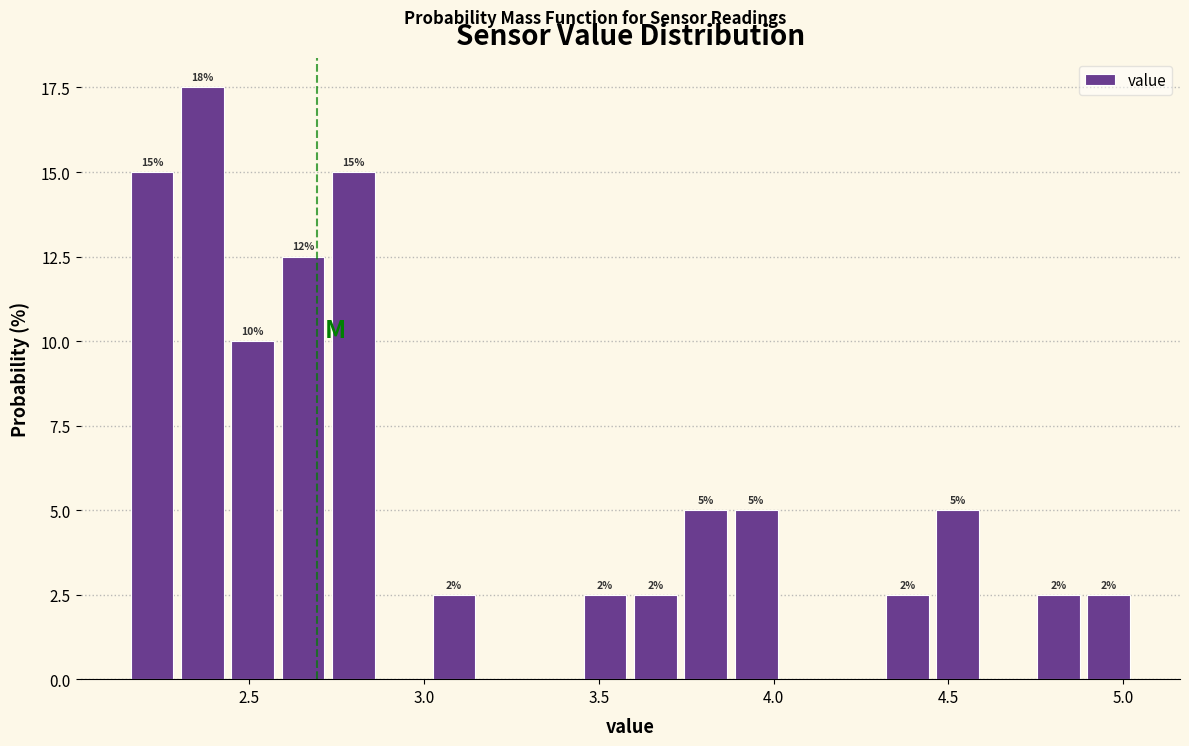

Read against the x-axis, roughly where is the centre of the tallest bar?

2.35